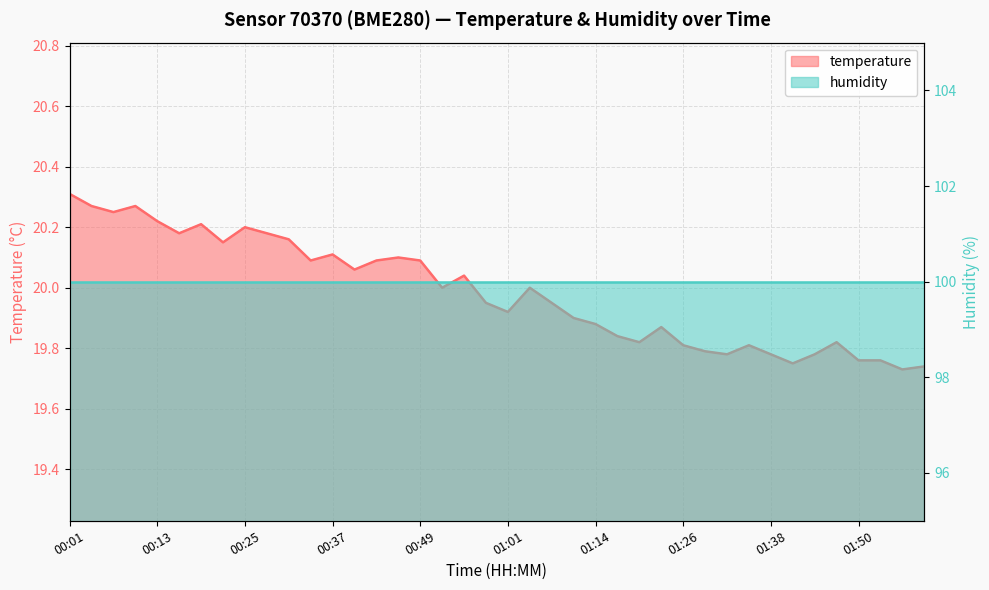

Is it true that the value at 00:19 is 20.2?

True